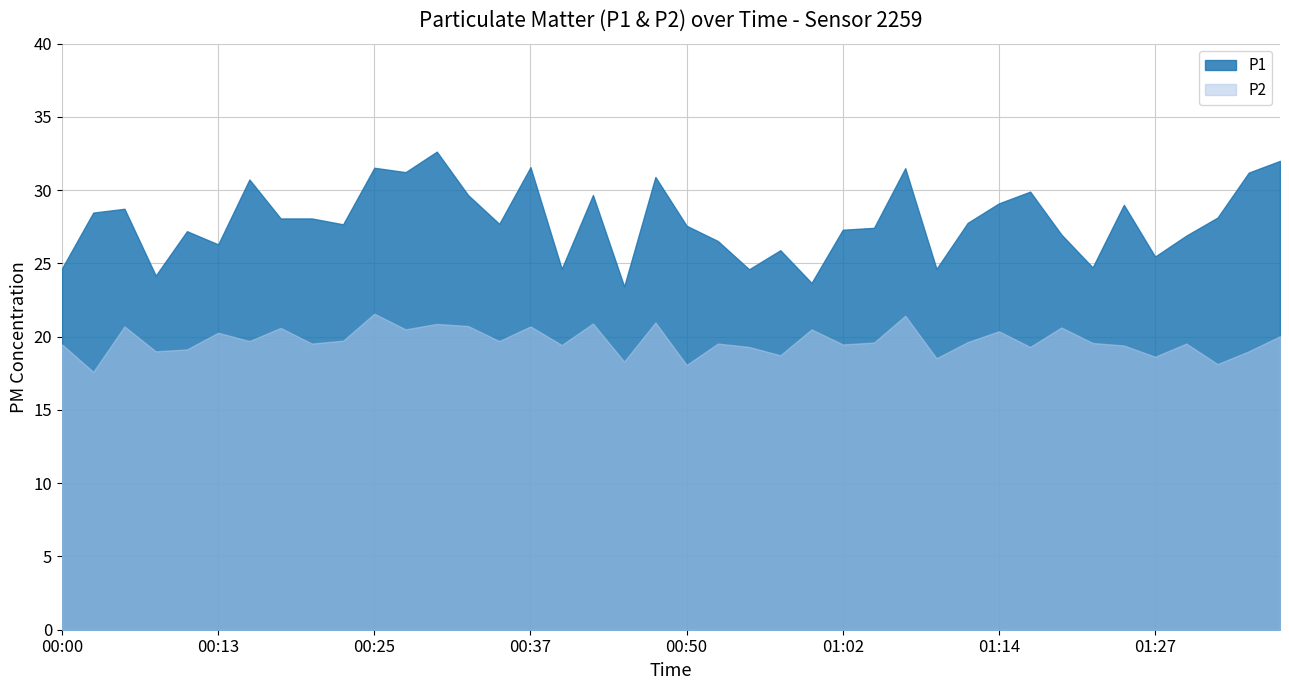

In P2, how many points are lower than both neighbors (excluding endpoints)?

15